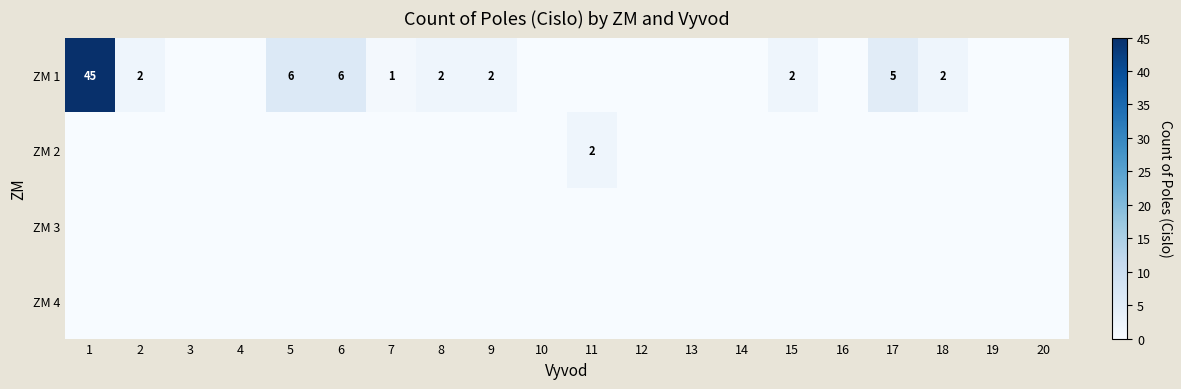

What is the difference between the ZM 1 values at 18 and 5?

4